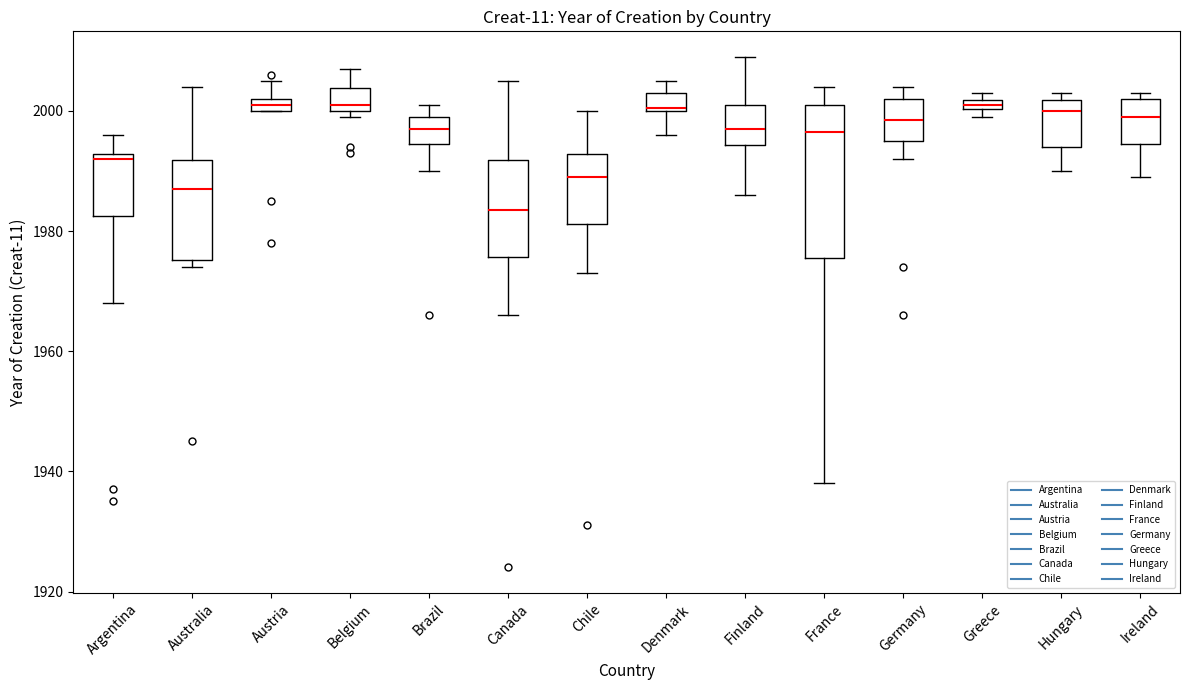

Which box is the tallest, from its lower edge to its upper edge?

France